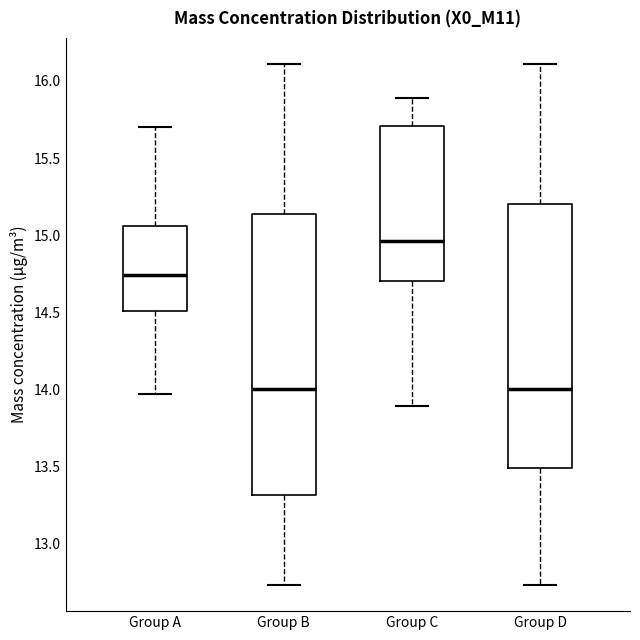

Which box's median line is the highest?

Group C